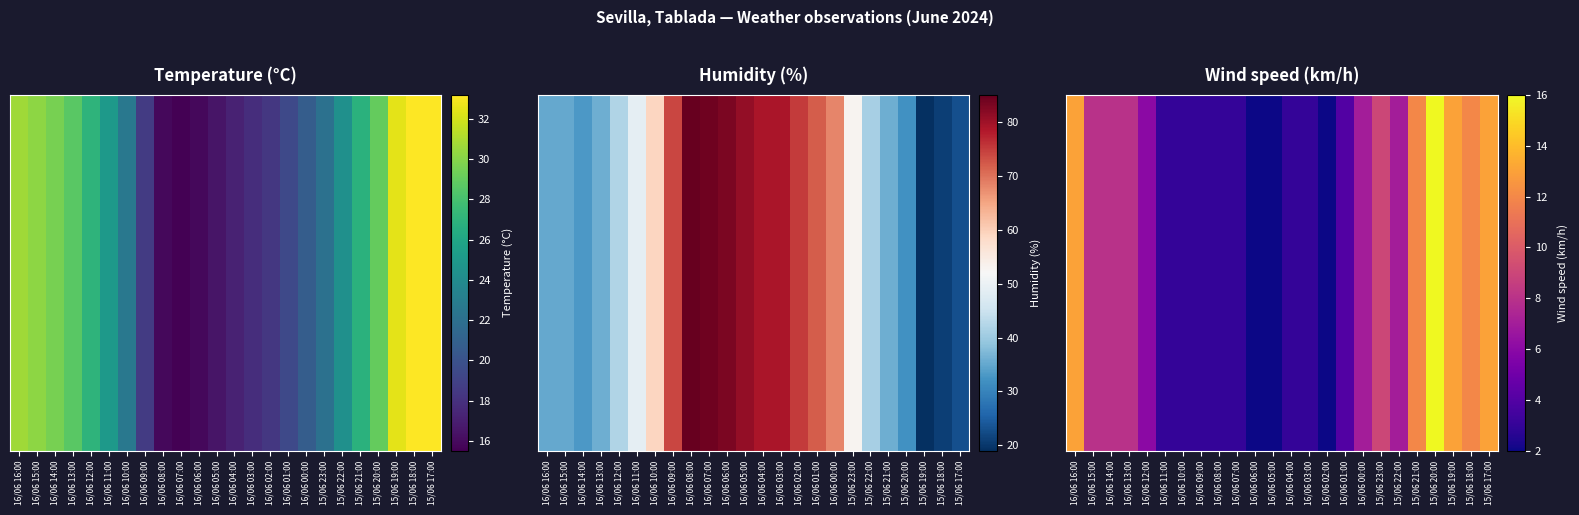

At which label is the value closest to 9?

15/06 23:00